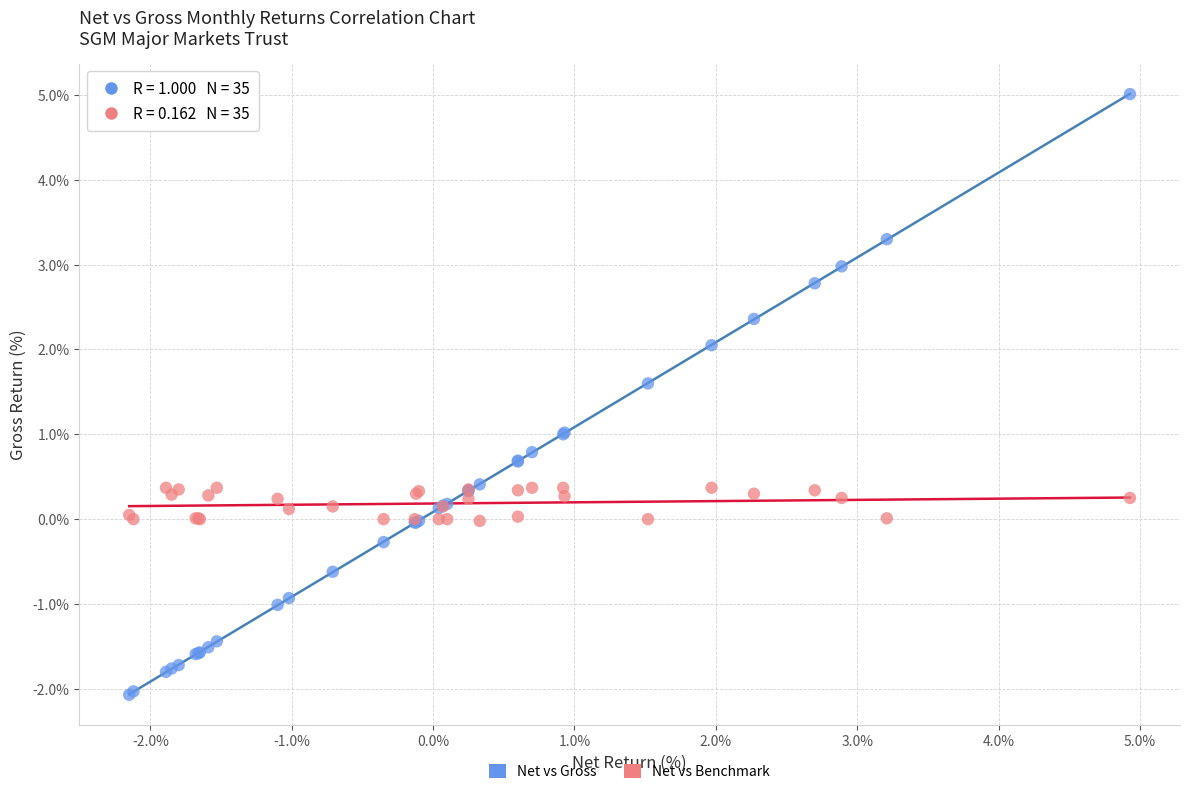

Which series has the largest Y range (max minus min)?

Net vs Gross